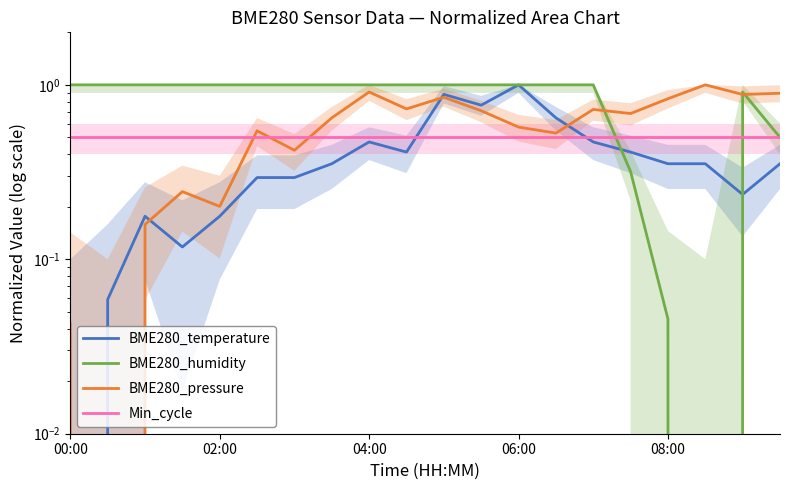

What is the average value of the BME280_humidity series?

0.8